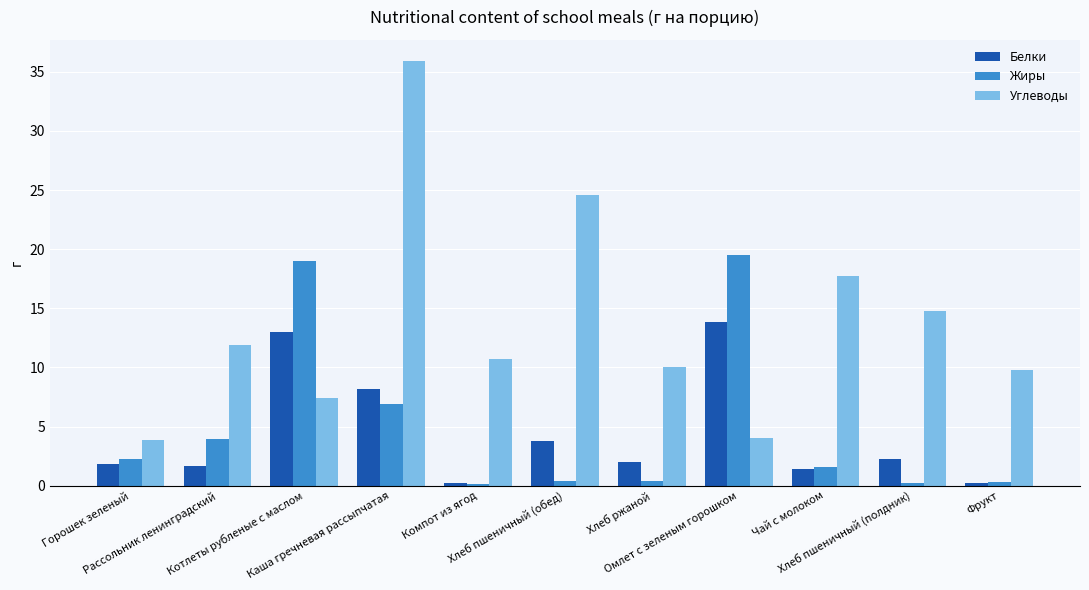

How many categories are shown in the chart?

11